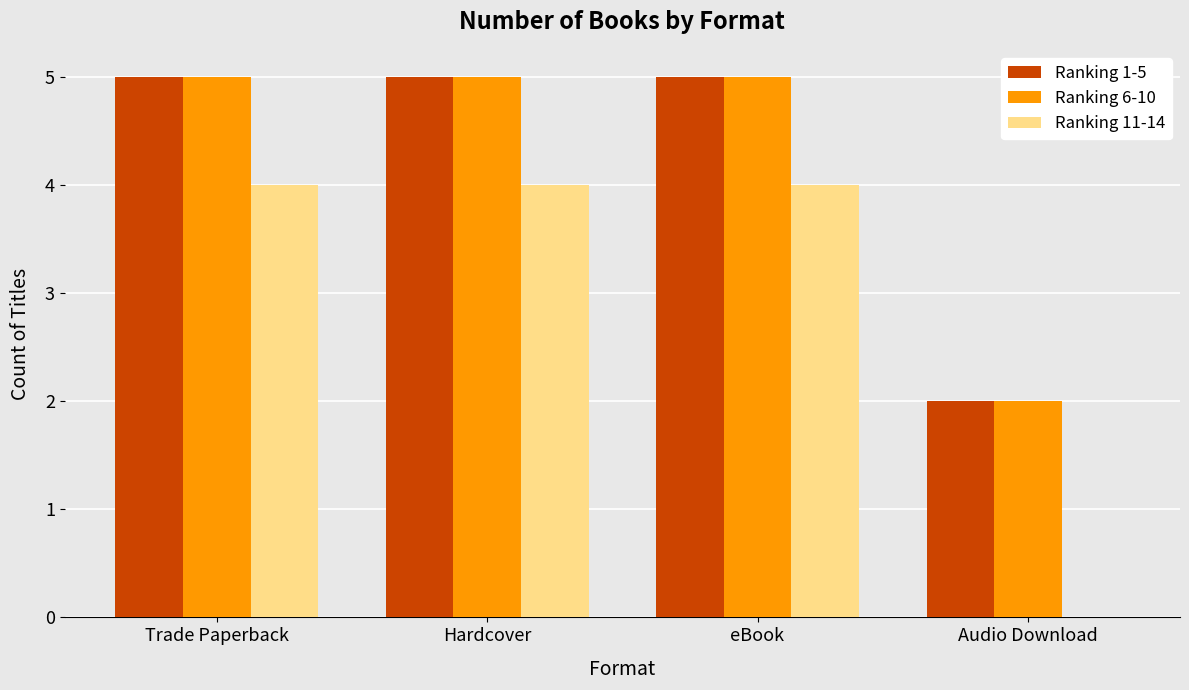

Between Trade Paperback and Audio Download, which series saw the biggest shift?

Ranking 11-14